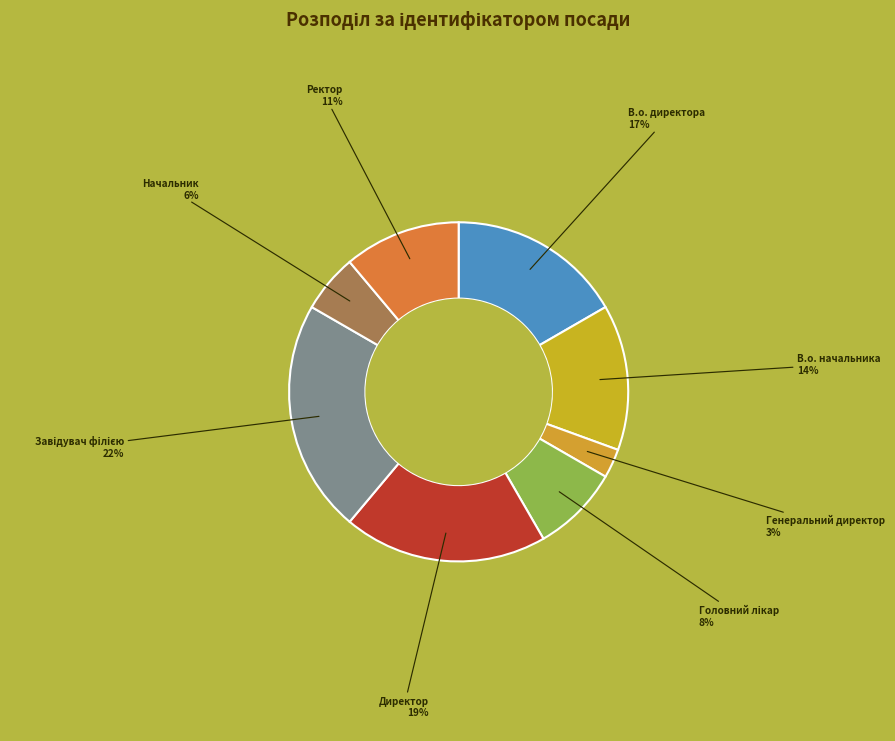

To the nearest percent, what percentage of the pie is В.о. директора?

17%